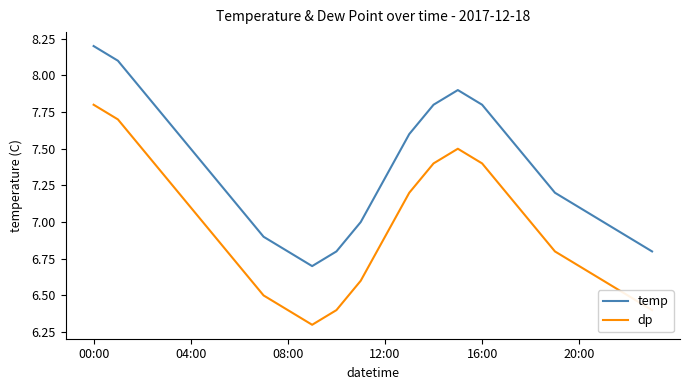

Rank the series by their average value, from highest to lowest.

temp, dp